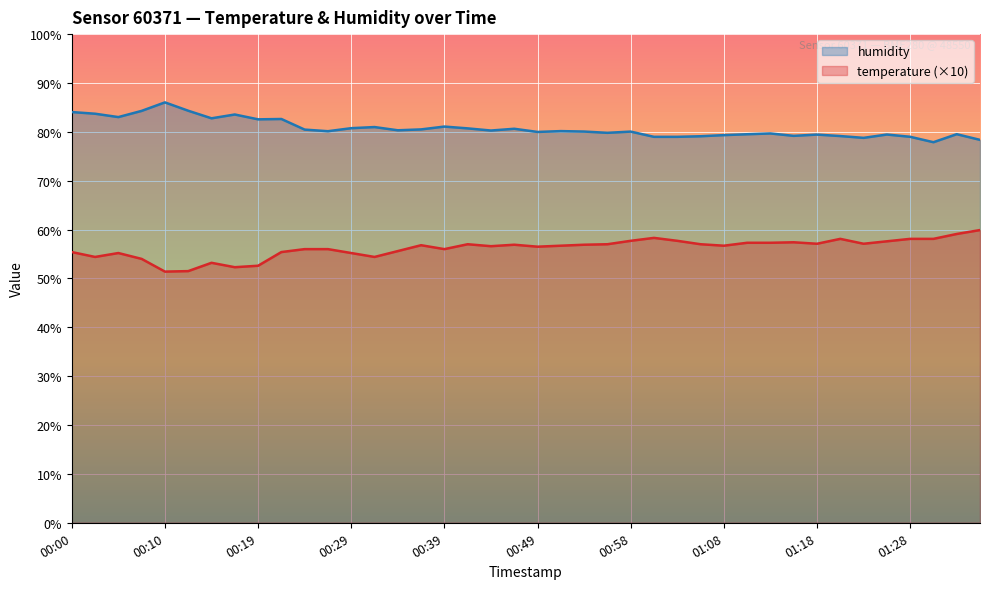

True or false: humidity and temperature cross at least once.

False